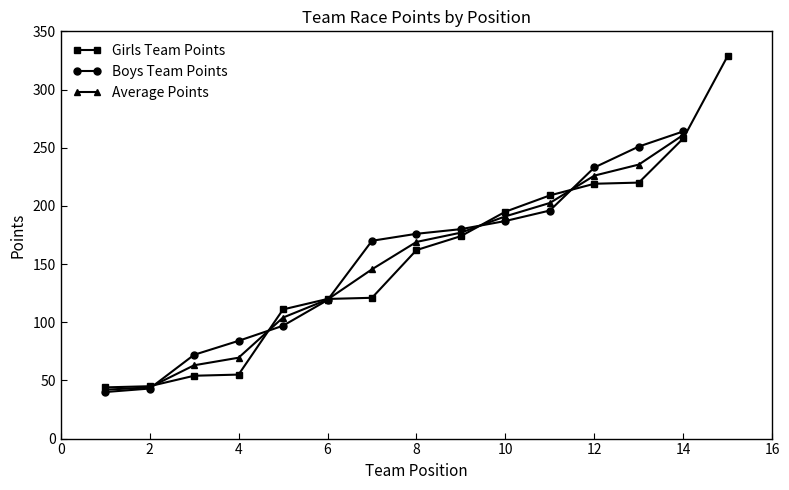

Which series has the widest spread of values?

Girls Team Points